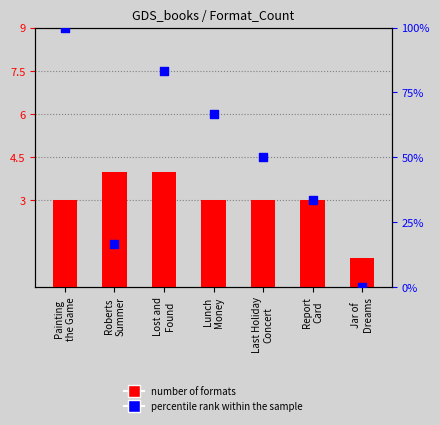

Which series has the largest total across all categories?

percentile rank within the sample